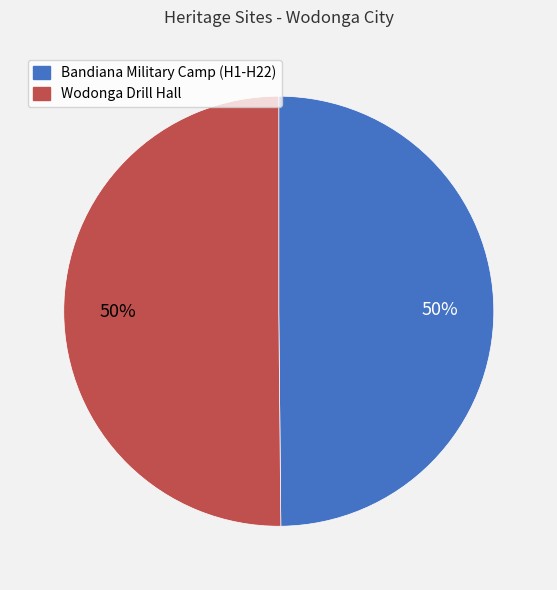

Do Bandiana Military Camp (H1-H22) and Wodonga Drill Hall together represent more than half of the pie?

Yes